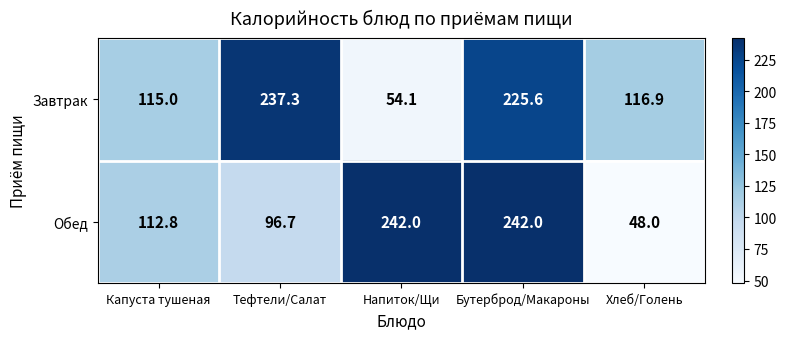

The Завтрак series shows 68.2 at Капуста тушеная. True or false?

False